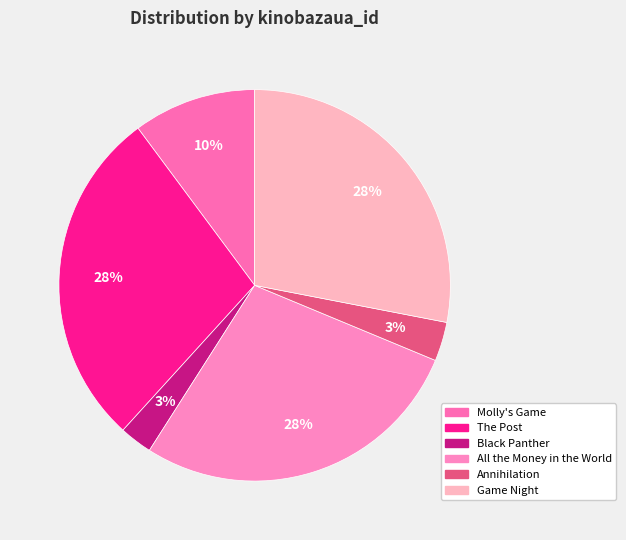

What percentage do Molly's Game and All the Money in the World together represent?

37.9%